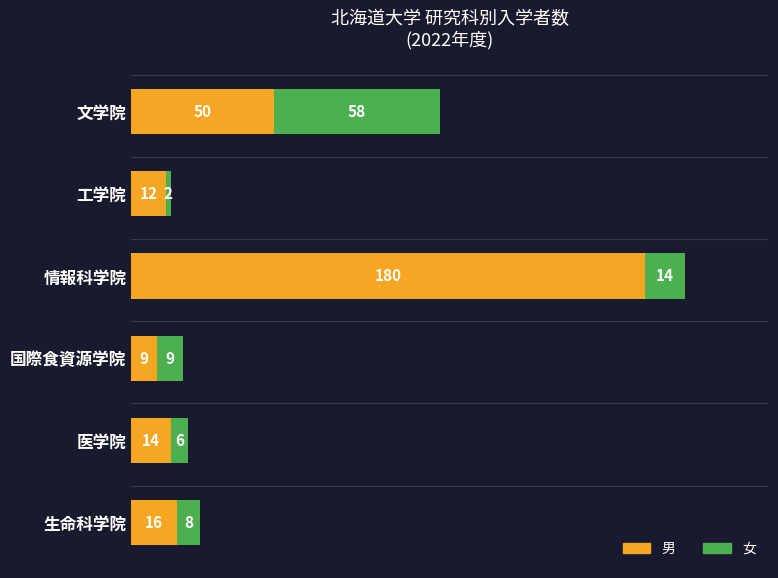

The 男 series shows 14 at 医学院. True or false?

True